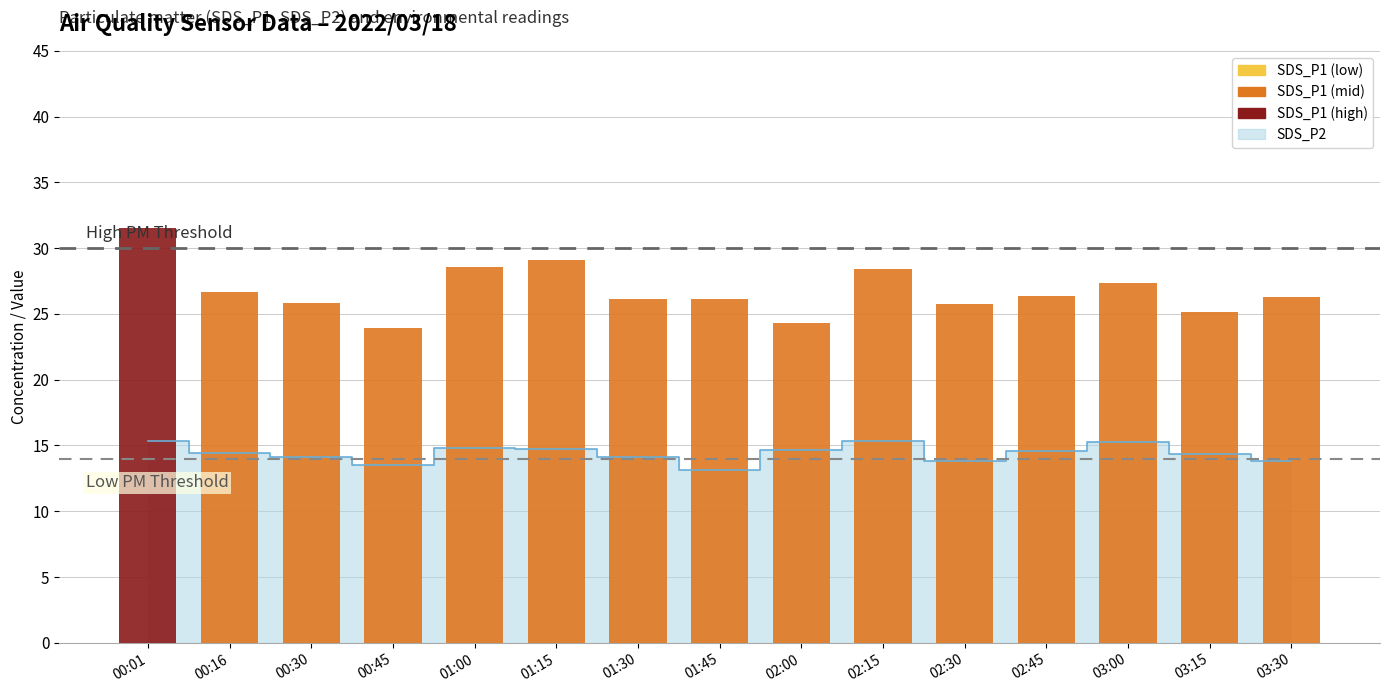

Reading left to right, what are all the values shown in this chart?

00:01=31.5	00:16=26.7	00:30=25.8	00:45=23.9	01:00=28.6	01:15=29.1	01:30=26.1	01:45=26.1	02:00=24.3	02:15=28.4	02:30=25.8	02:45=26.4	03:00=27.4	03:15=25.1	03:30=26.2